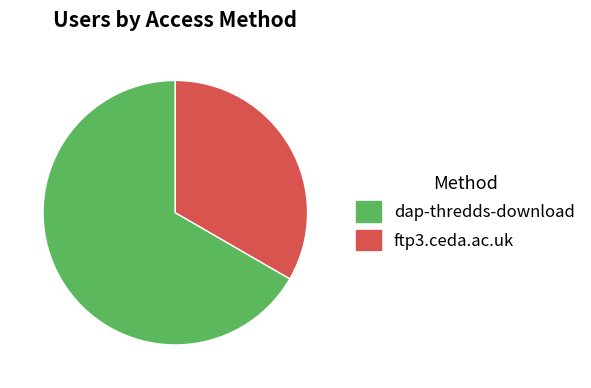

The ftp3.ceda.ac.uk slice represents 33% of the pie. True or false?

True